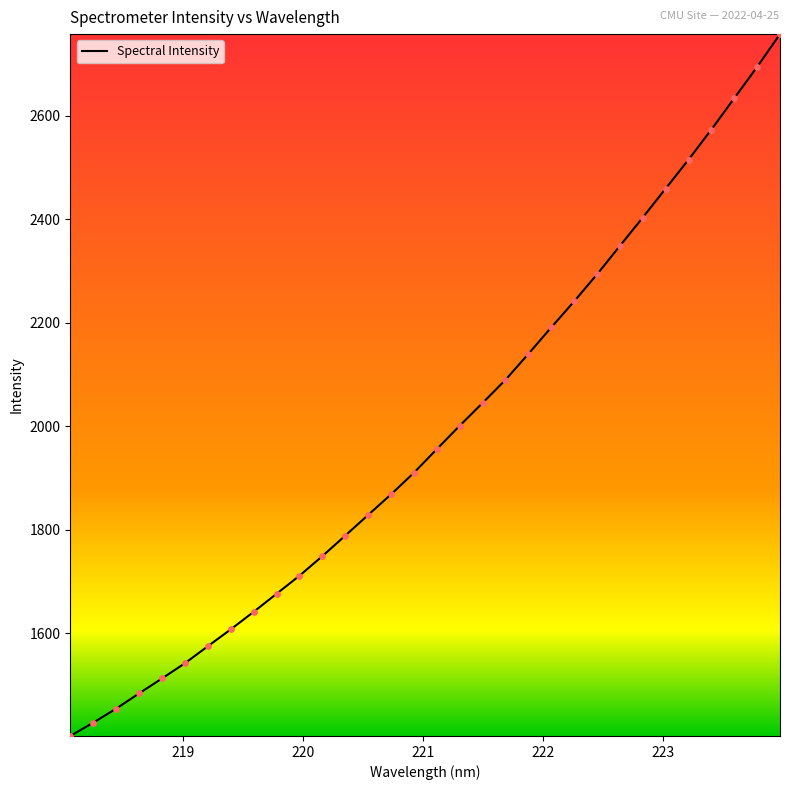

What is the maximum value shown in the chart?

2757.6